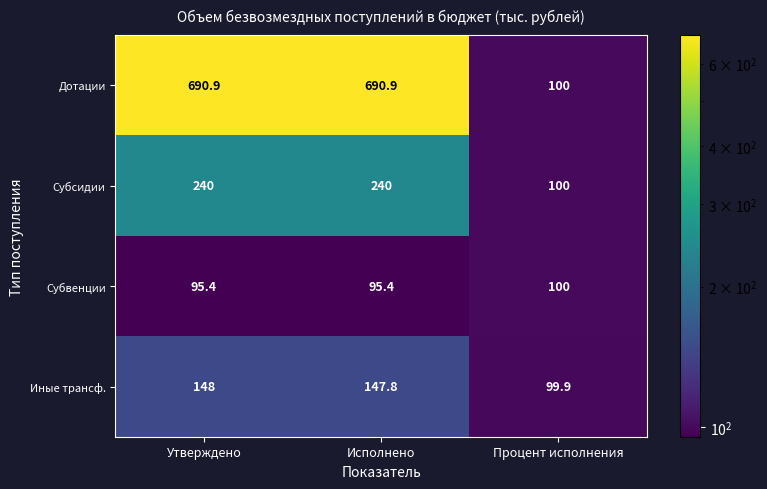

What is the total value across all series at Процент исполнения?

399.9